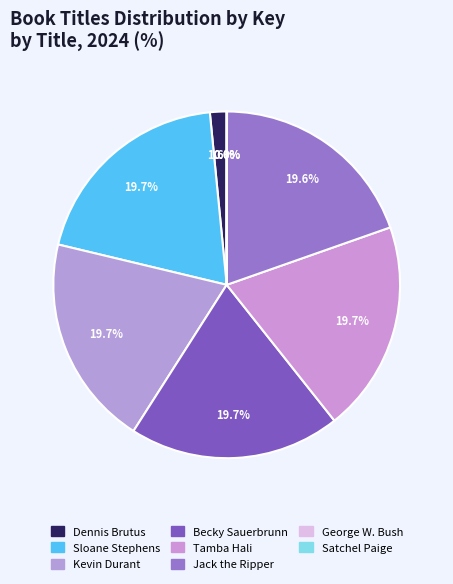

How many slices are in this pie chart?

8